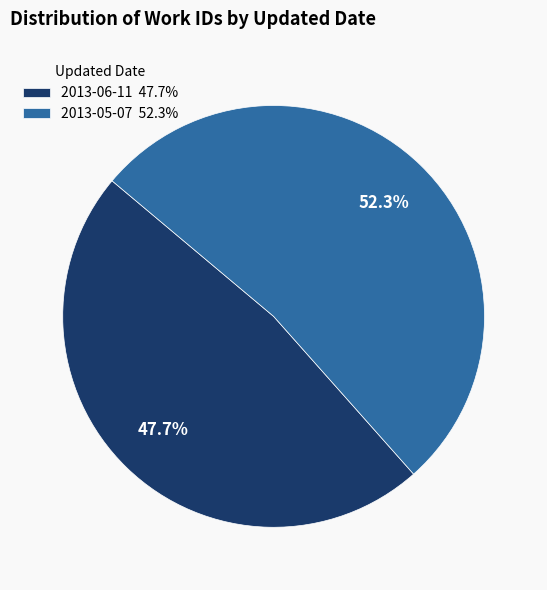

What is the ratio of the value at 2013-05-07 to the value at 2013-06-11?

1.1